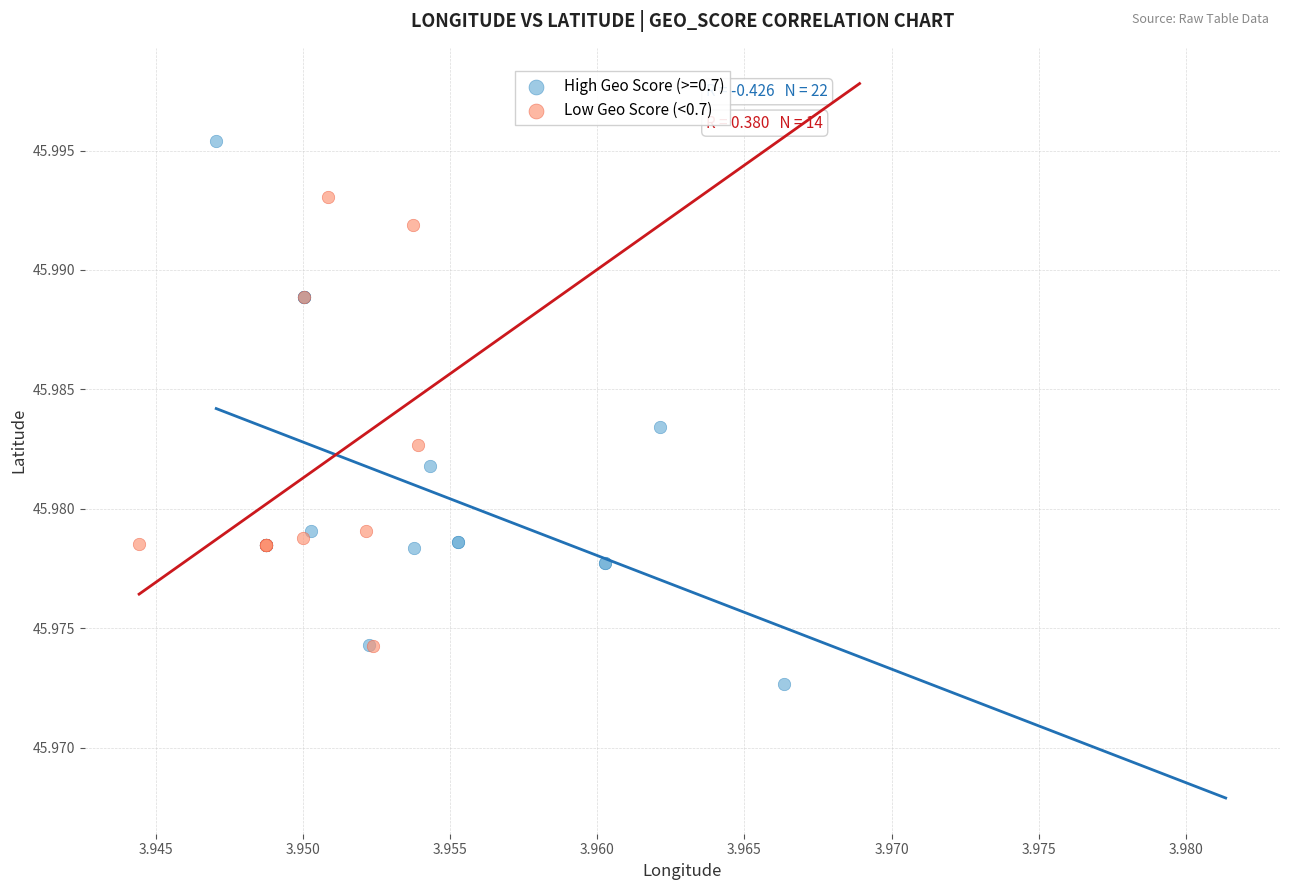

Which series contains the highest Y value?

High Geo Score (>=0.7)